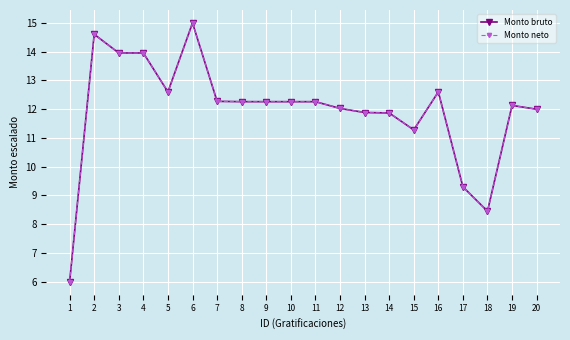

What is the average value of the Monto bruto series?

11.9